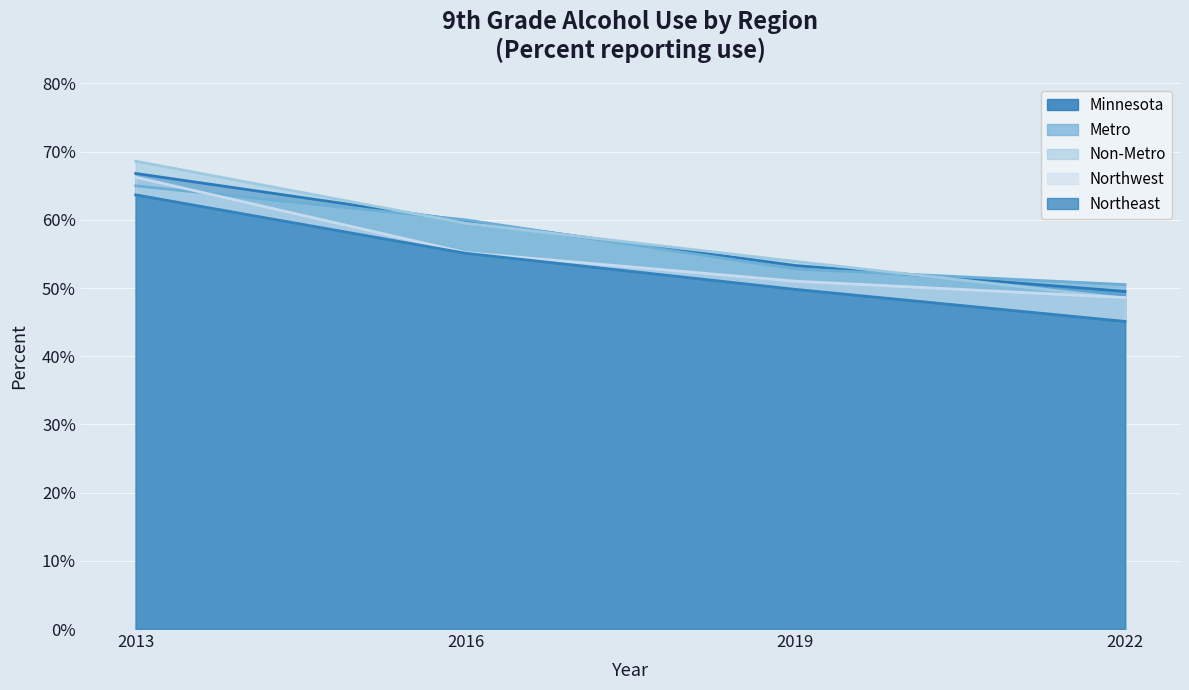

What is the sum of the Northeast values at 2019 and 2022?

0.9